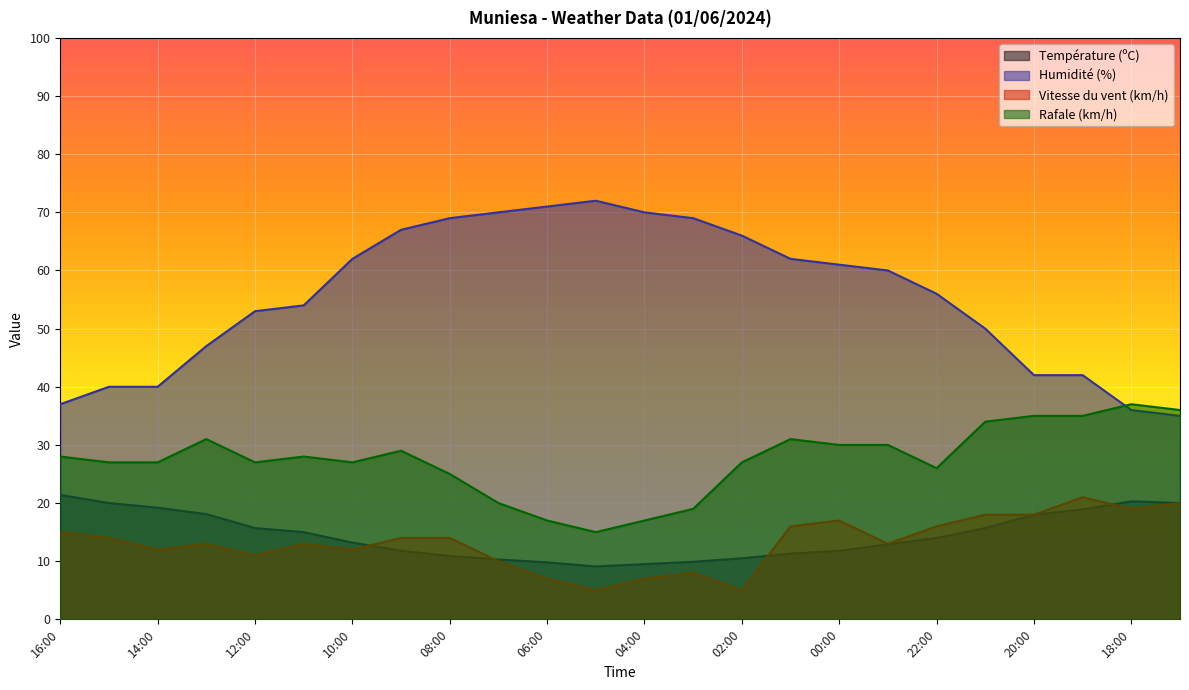

What are all the series names shown in the legend?

Température (ºC), Humidité (%), Vitesse du vent (km/h), Rafale (km/h)